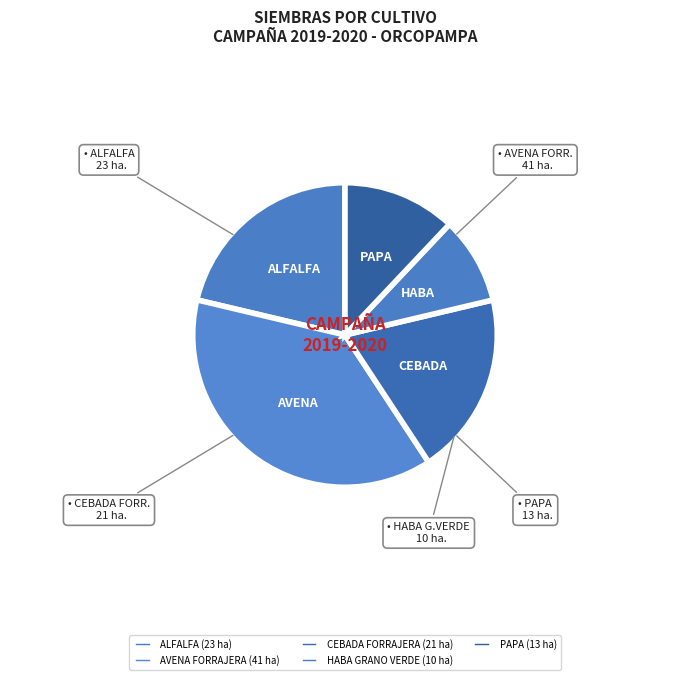

Combined, do CEBADA FORRAJERA and PAPA account for over 50%?

No